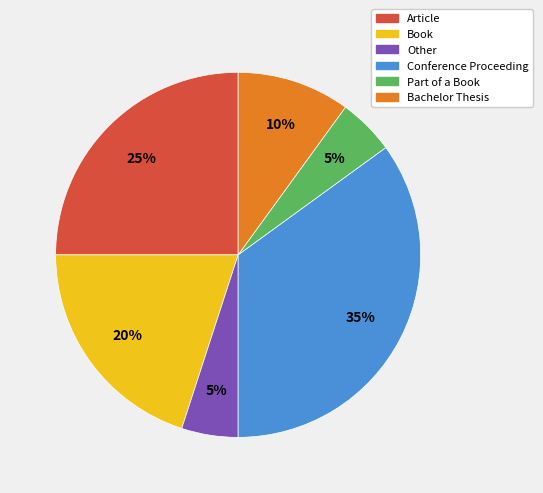

Is the sum of Other and Bachelor Thesis greater than half?

No